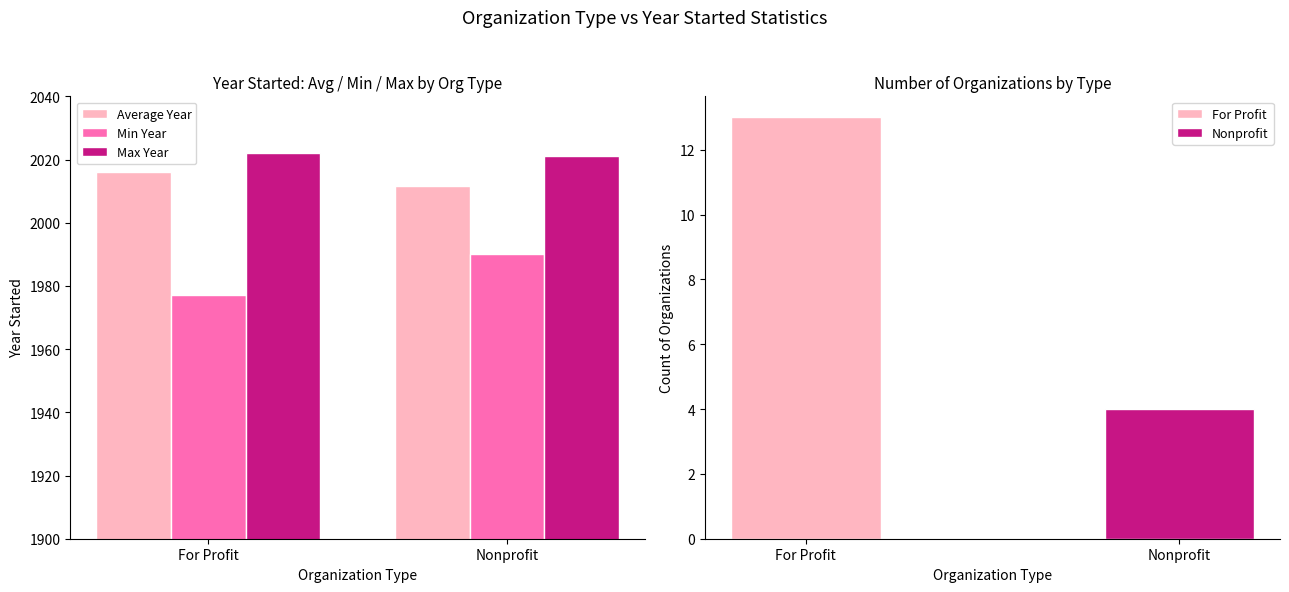

What is the minimum value shown in the chart?

1977.0